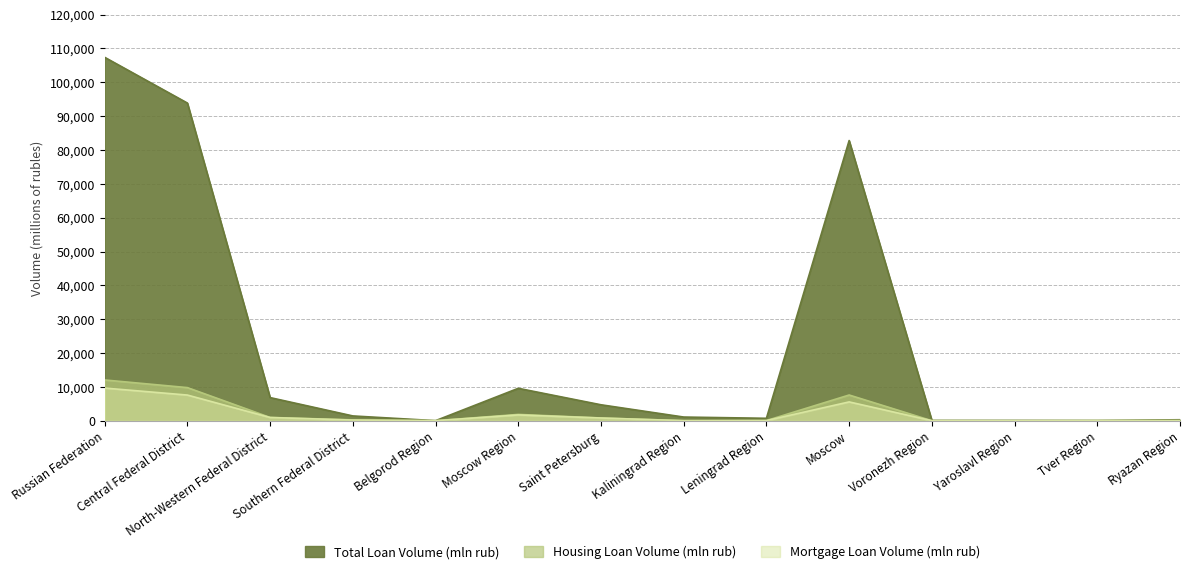

What is the approximate value of Mortgage Loan Volume (mln rub) at North-Western Federal District?

958